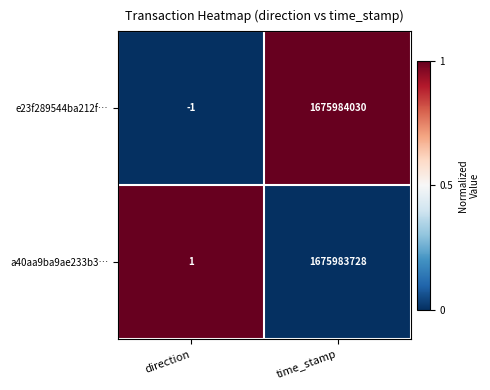

What is the difference between the maximum and minimum values in the e23f289544ba212f… series?

1675984031